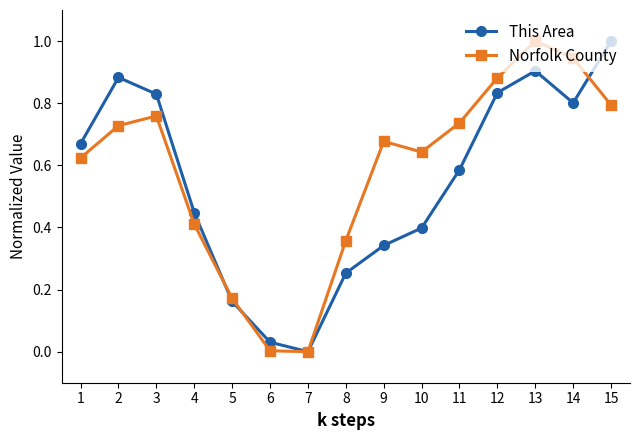

At which category does This Area reach its first local valley?

7